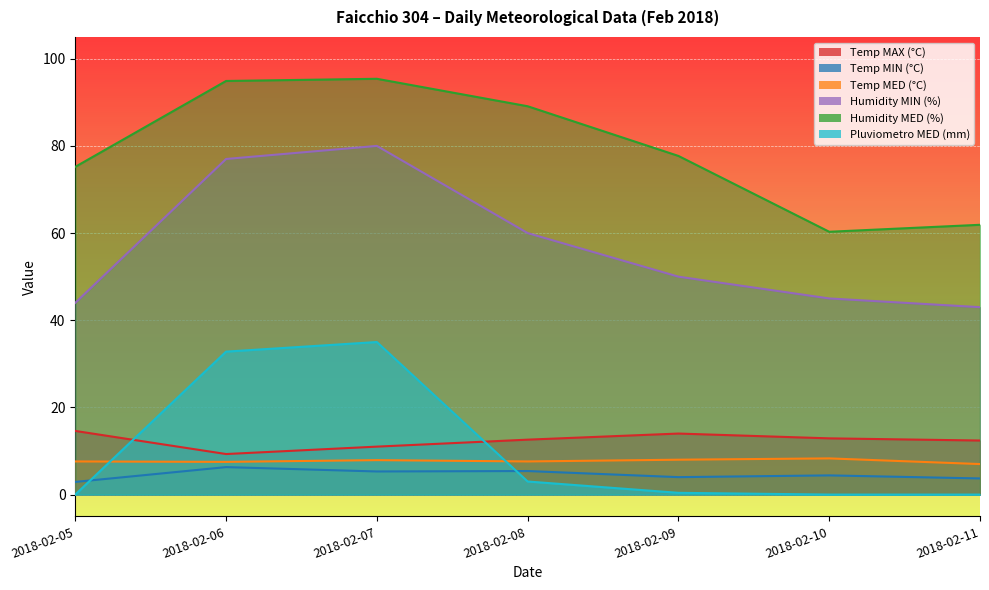

What is the difference between the second highest and second lowest values in the Pluviometro MED (mm) series?

32.8